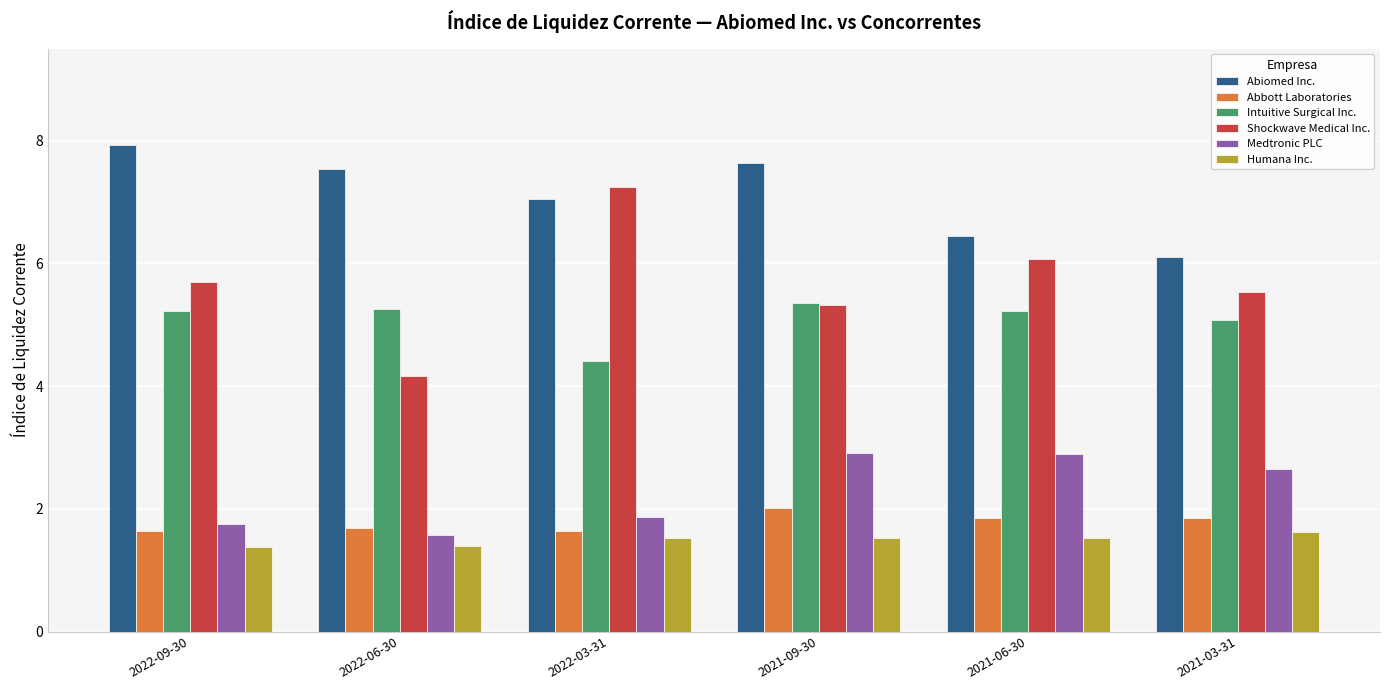

Which series has the largest range (max minus min)?

Shockwave Medical Inc.